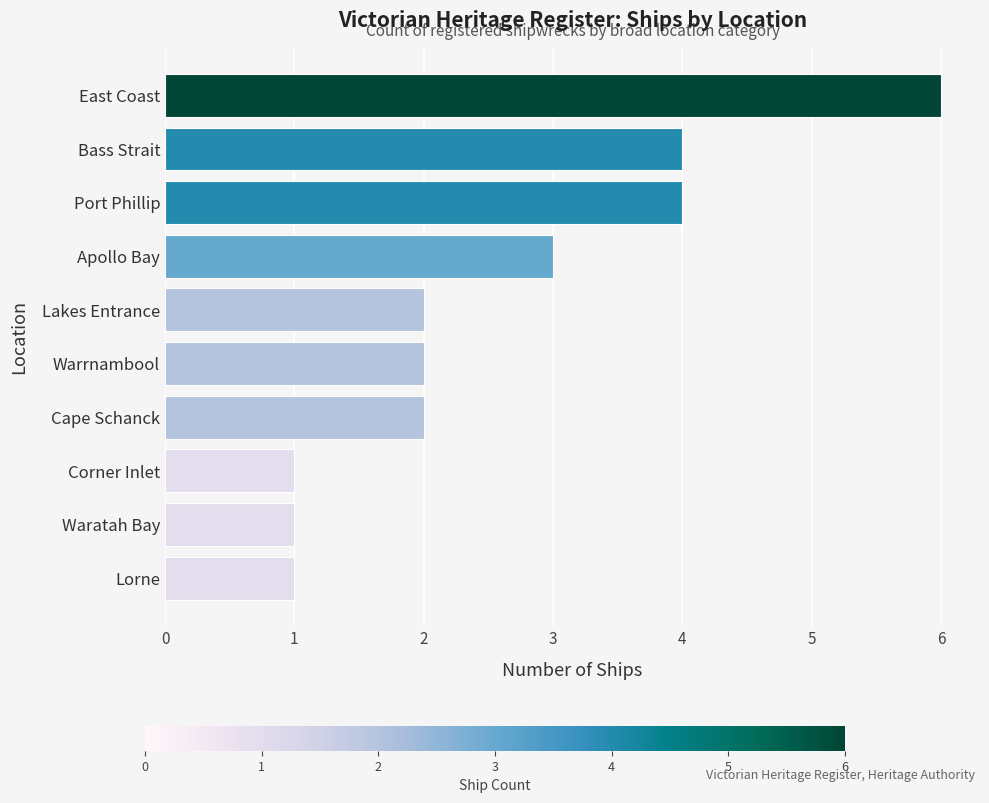

Reading top to bottom, list all the values displayed in this chart.

East Coast=6	Bass Strait=4	Port Phillip=4	Apollo Bay=3	Lakes Entrance=2	Warrnambool=2	Cape Schanck=2	Corner Inlet=1	Waratah Bay=1	Lorne=1